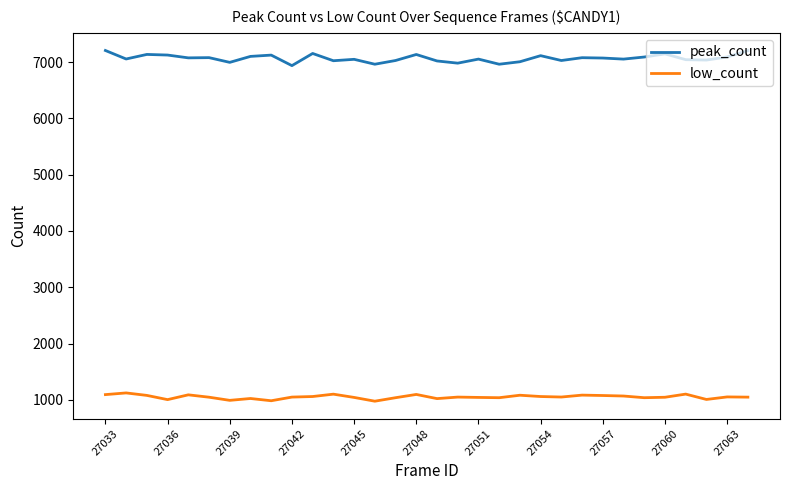

What is the maximum value for low_count?

1122